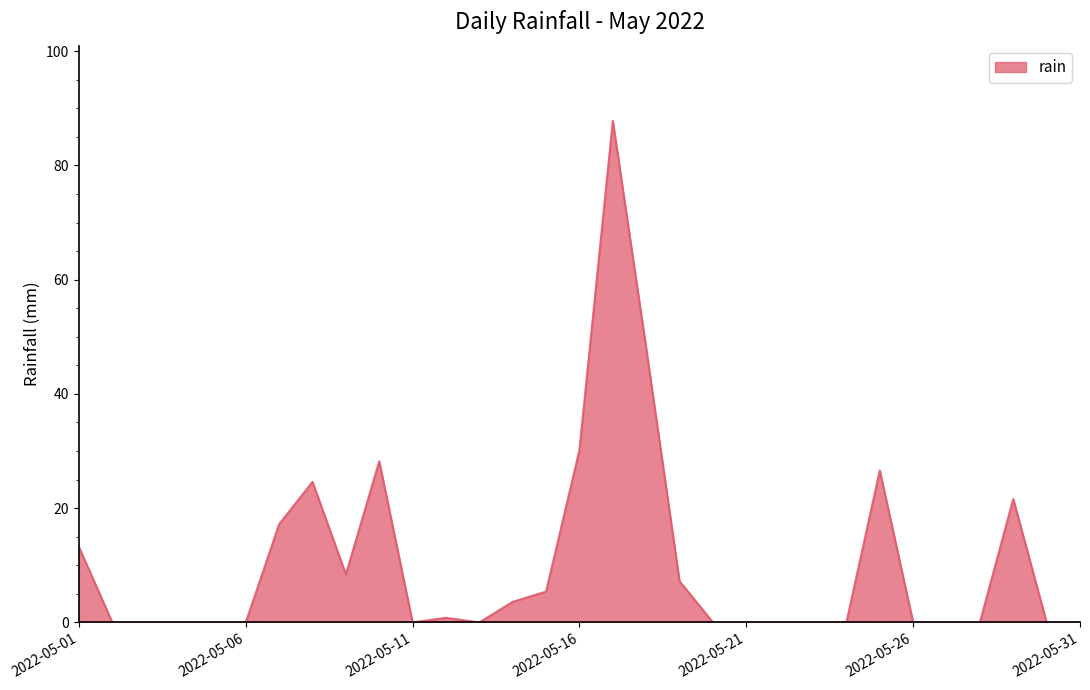

What is the greatest value displayed?

87.8